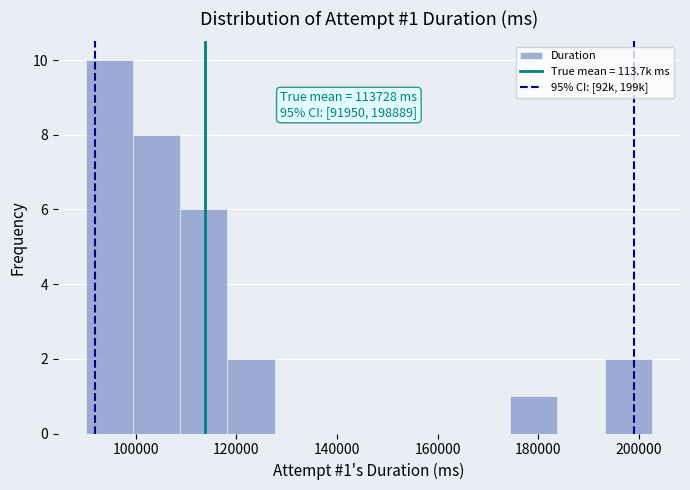

Over which range of the x-axis is the bar tallest?

90000 to 100000